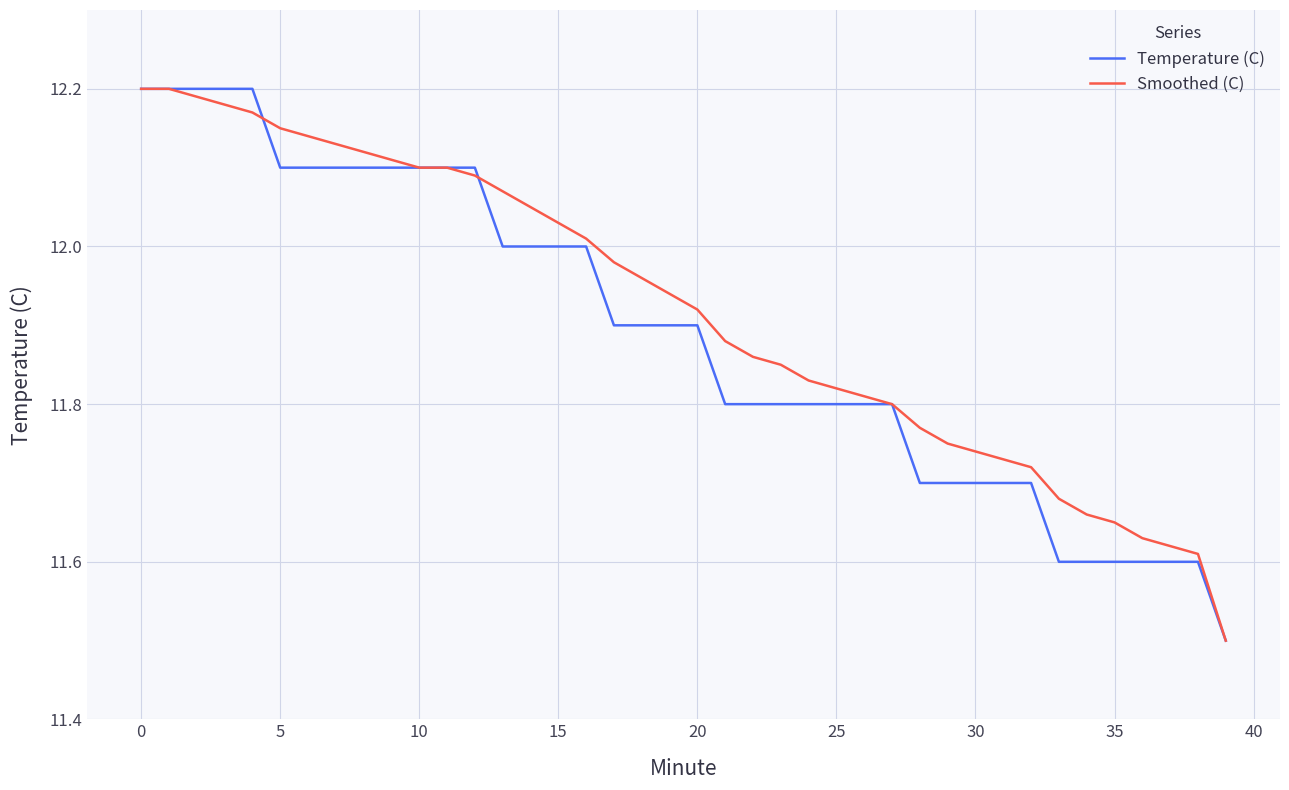

Which series ends up on top after the final intersection of Smoothed (C) and Temperature (C)?

Smoothed (C)